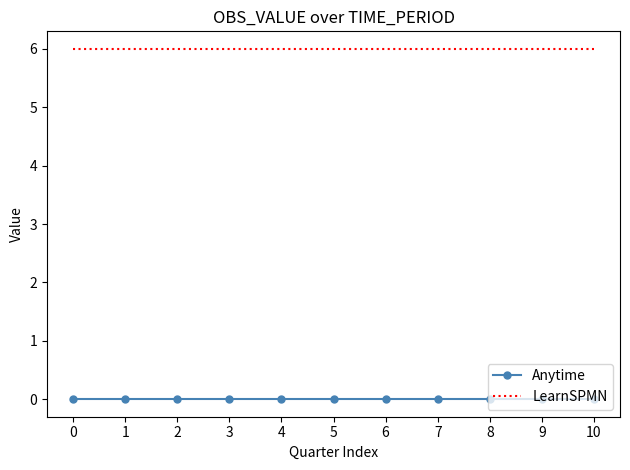

Is the value of Anytime at 9 greater than the value of LearnSPMN at 9?

No